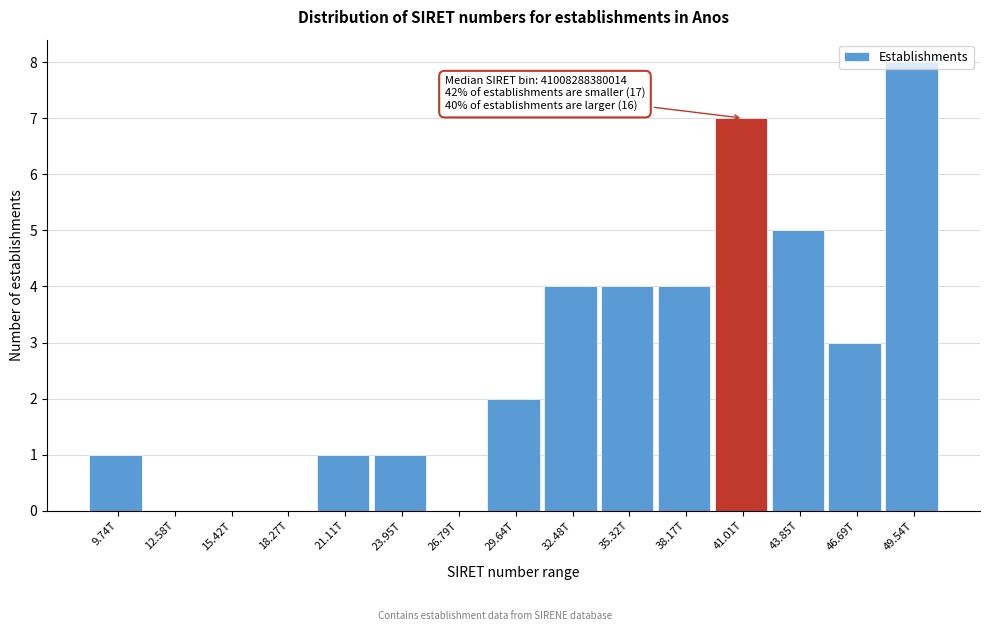

What is the sum of the values at 43.85T and 35.32T?

9